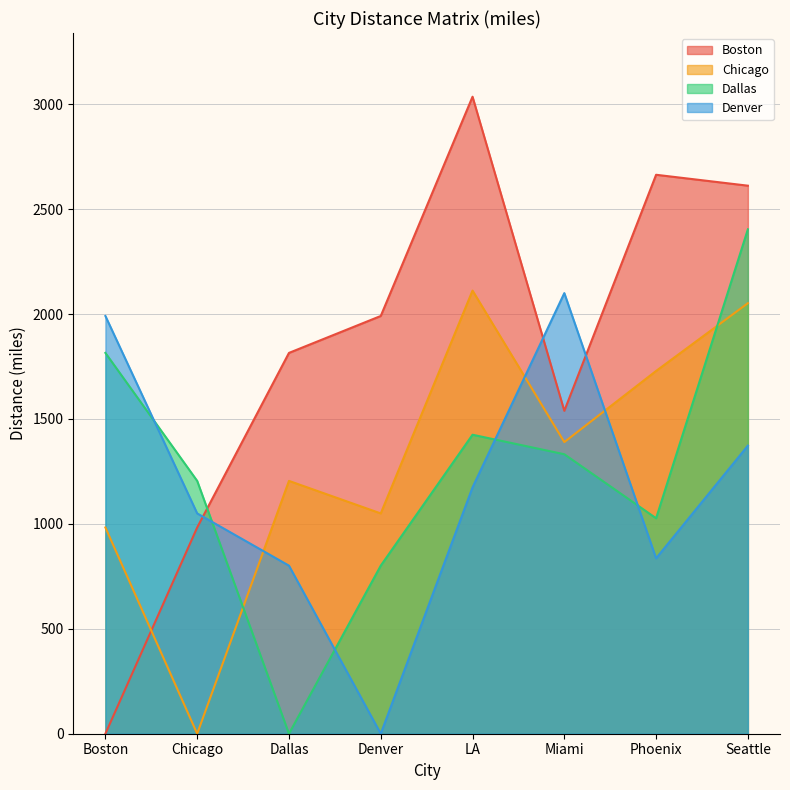

What is the label of the 8th point from the right?

Boston